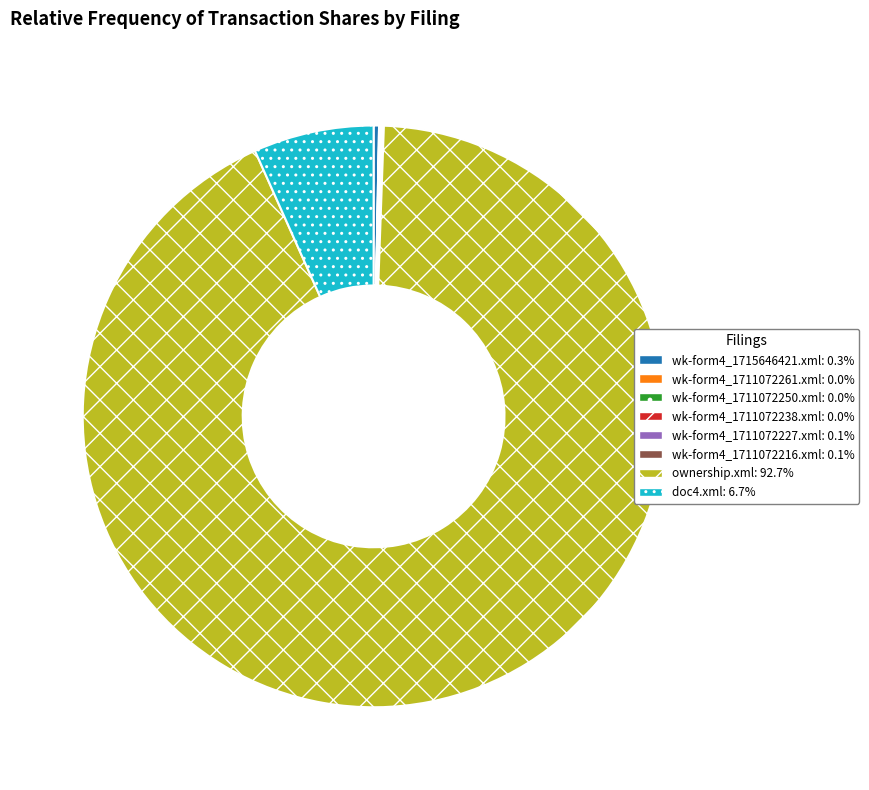

Does ownership.xml represent more than half of the total?

Yes